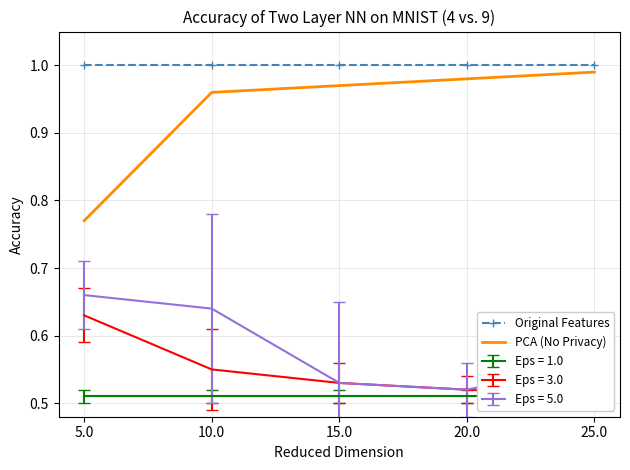

Where is PCA (No Privacy) nearest to the value 0?

5.0